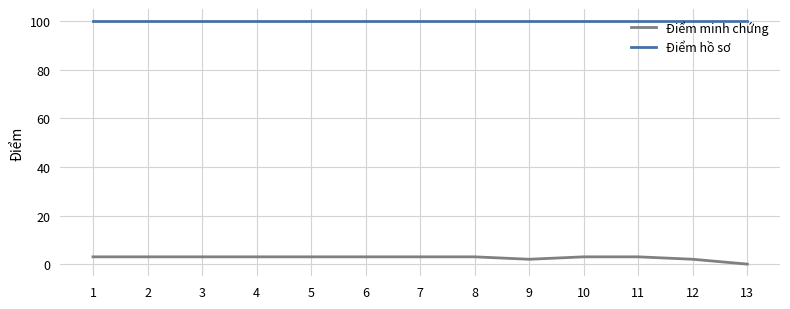

The Điểm minh chứng series shows 3 at 7. True or false?

True